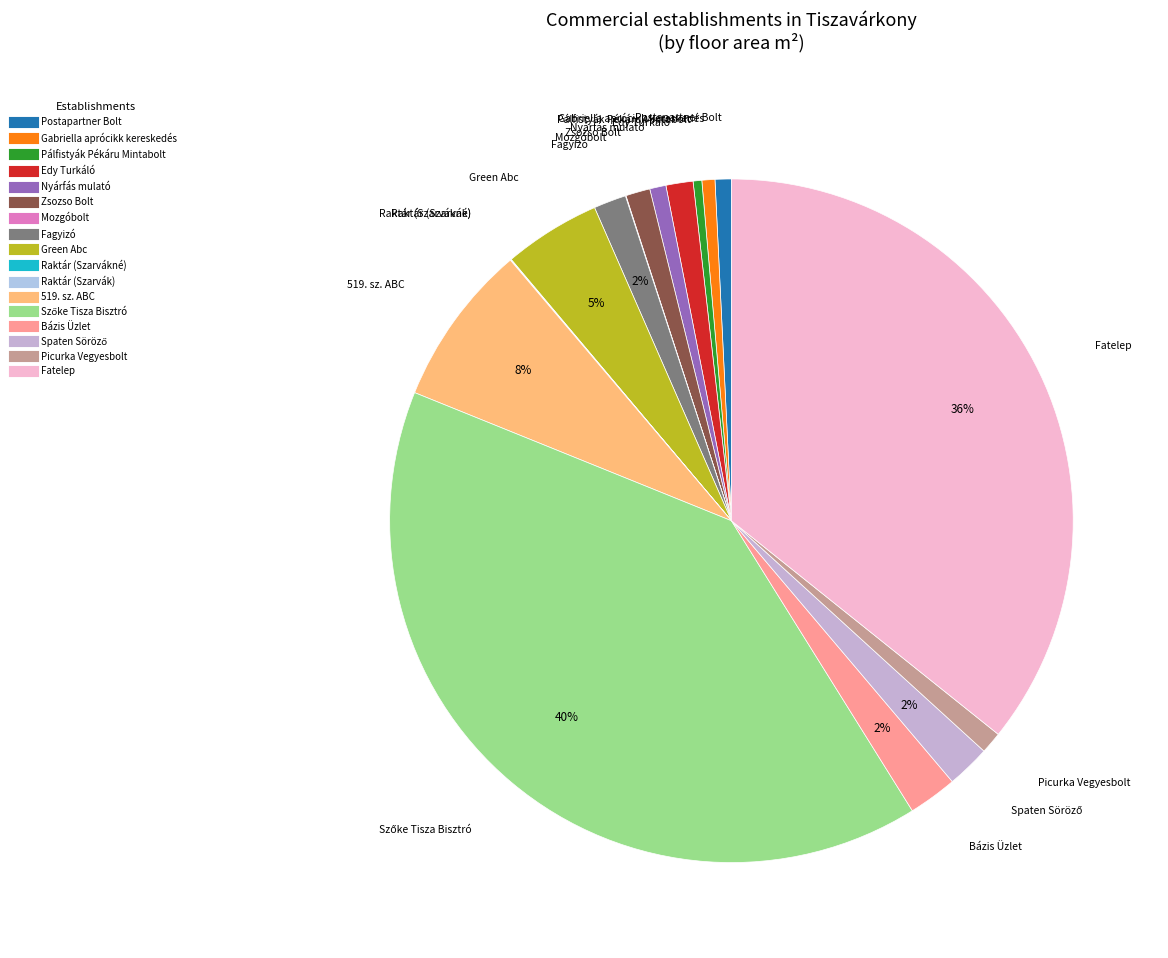

True or false: Postapartner Bolt accounts for 1% of the total.

True